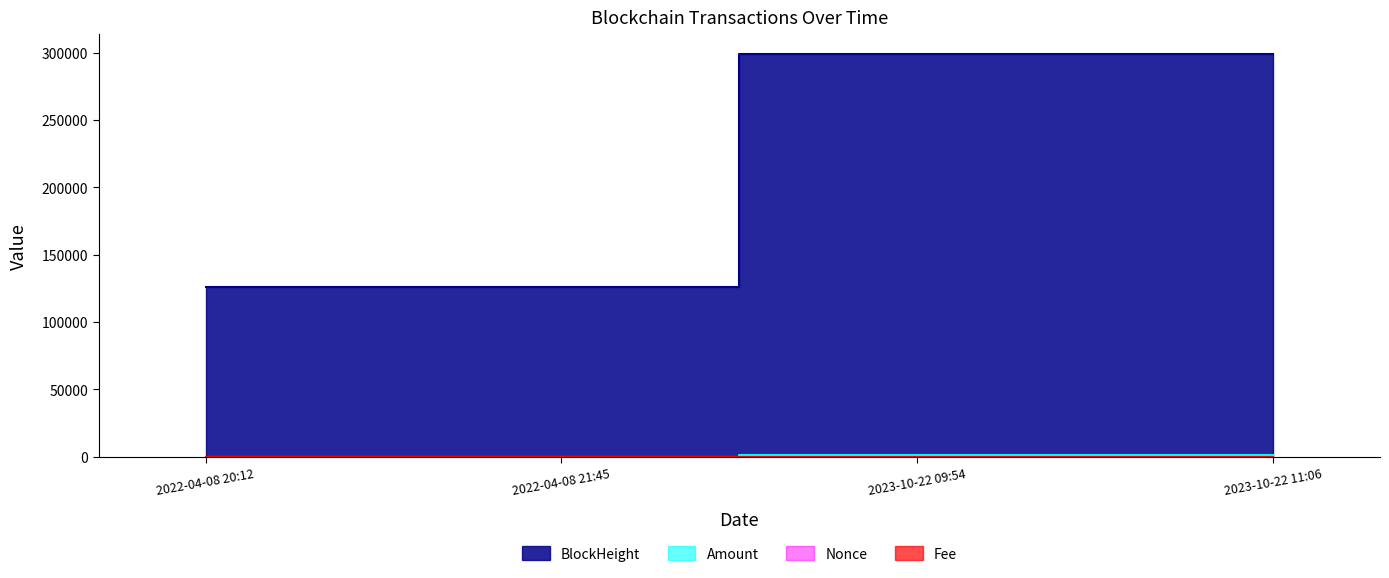

Rank the series by their maximum value, from lowest to highest.

Fee, Nonce, Amount, BlockHeight